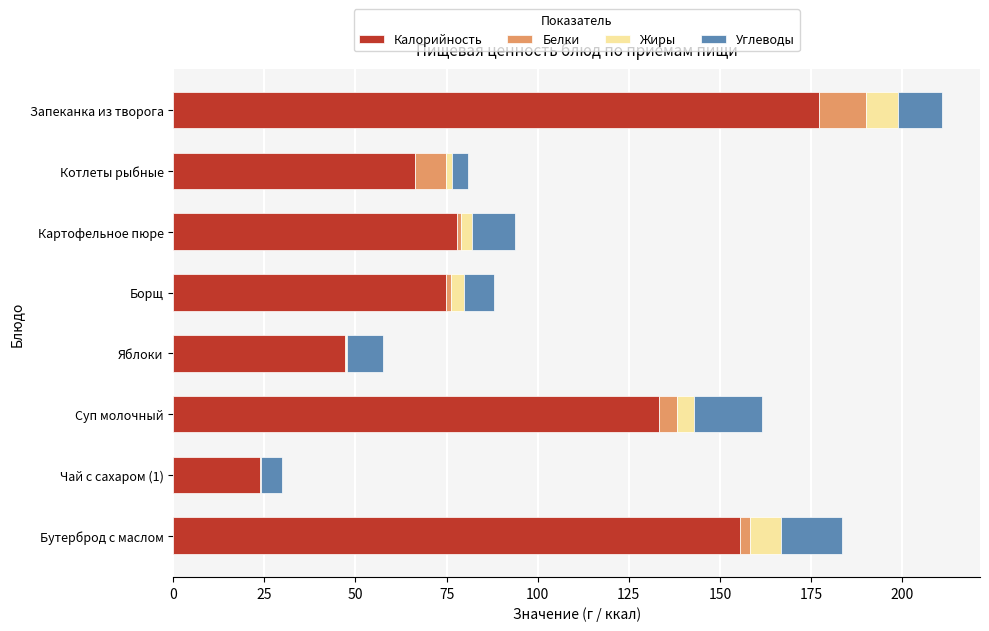

What is the sum of the Калорийность values at Суп молочный and Запеканка из творога?

310.5